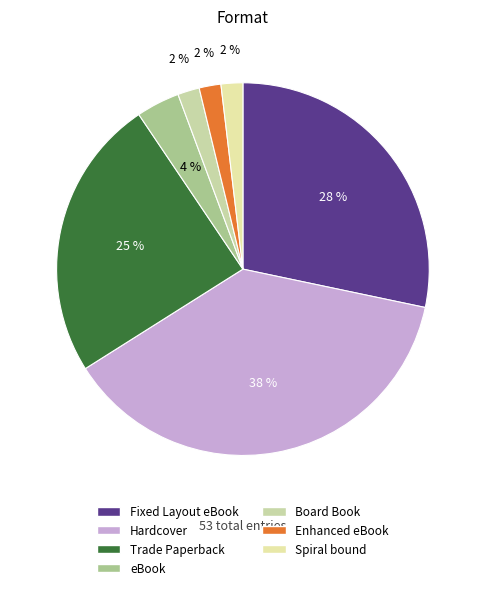

Which slice is the largest?

Hardcover